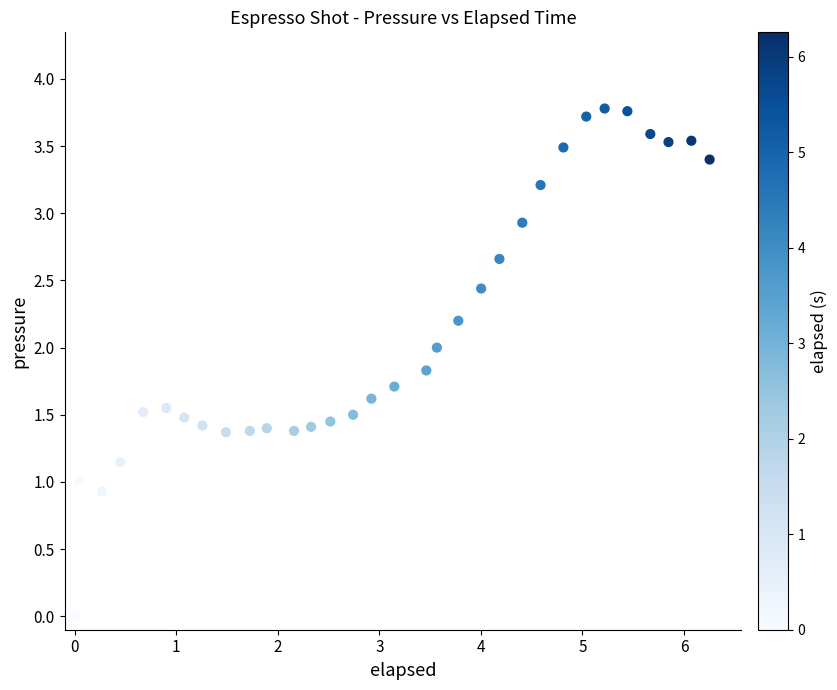

What is the range of X values (max minus min)?

6.3